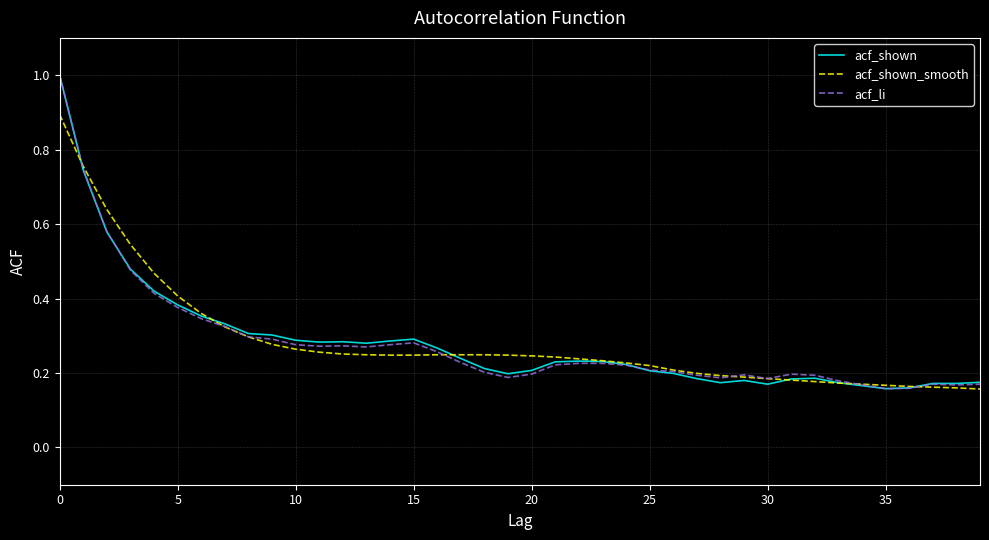

What is the greatest value displayed?

1.0